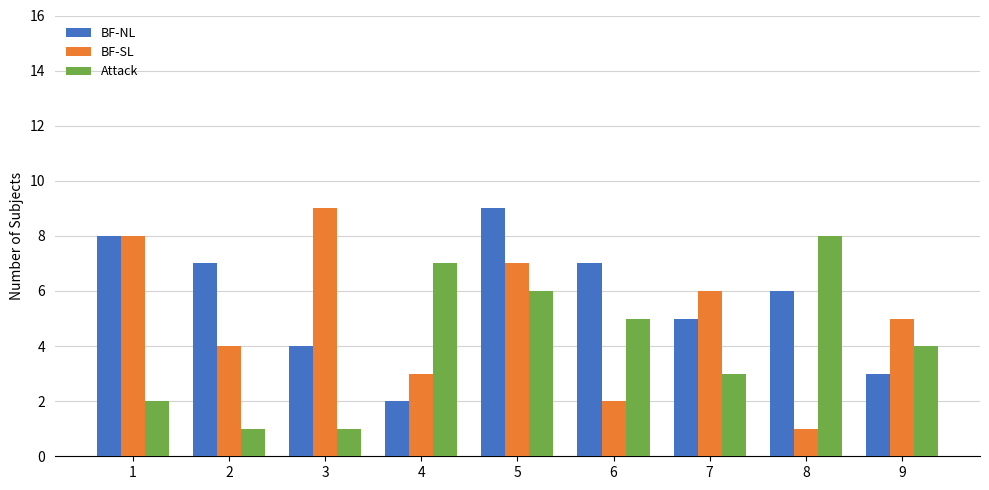

What is the approximate value of BF-NL at 8?

6